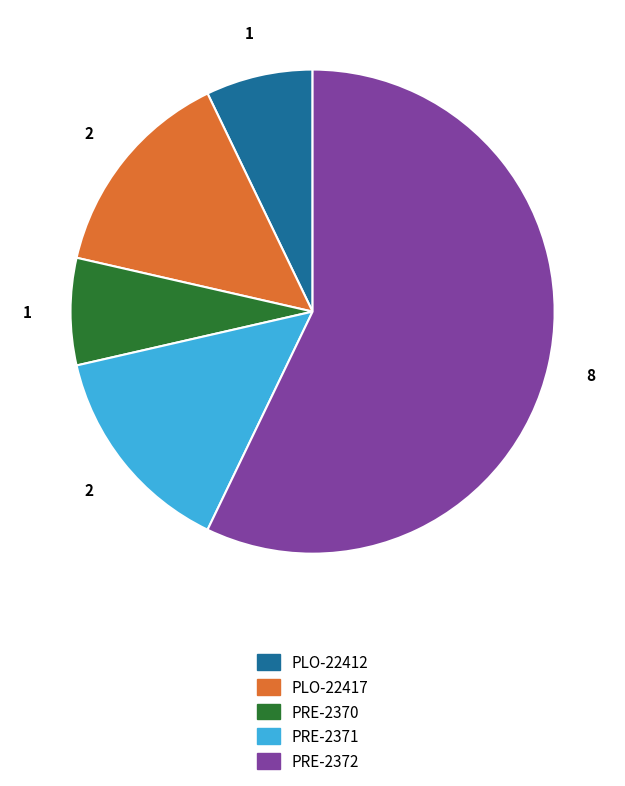

What is the largest slice in the pie chart?

PRE-2372